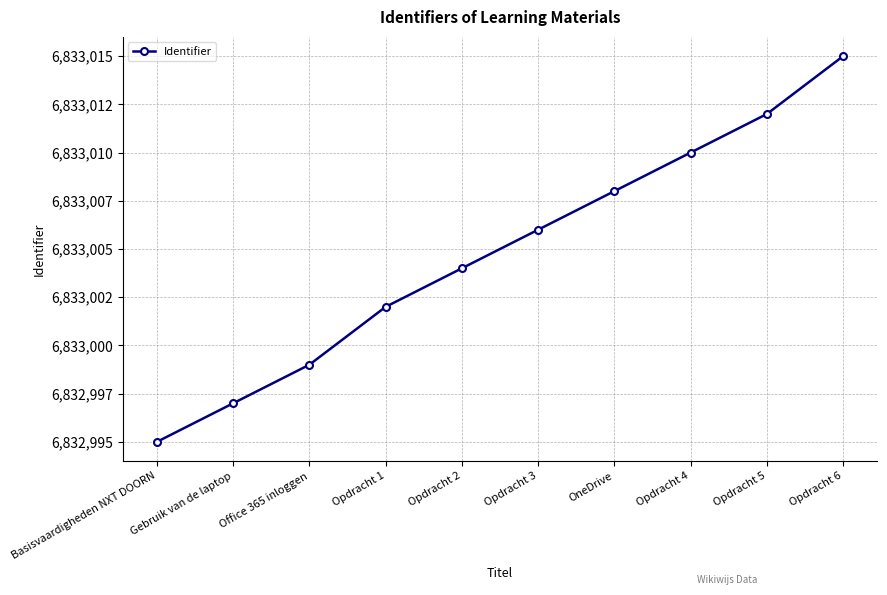

Is this an area chart (filled region under the line)?

No